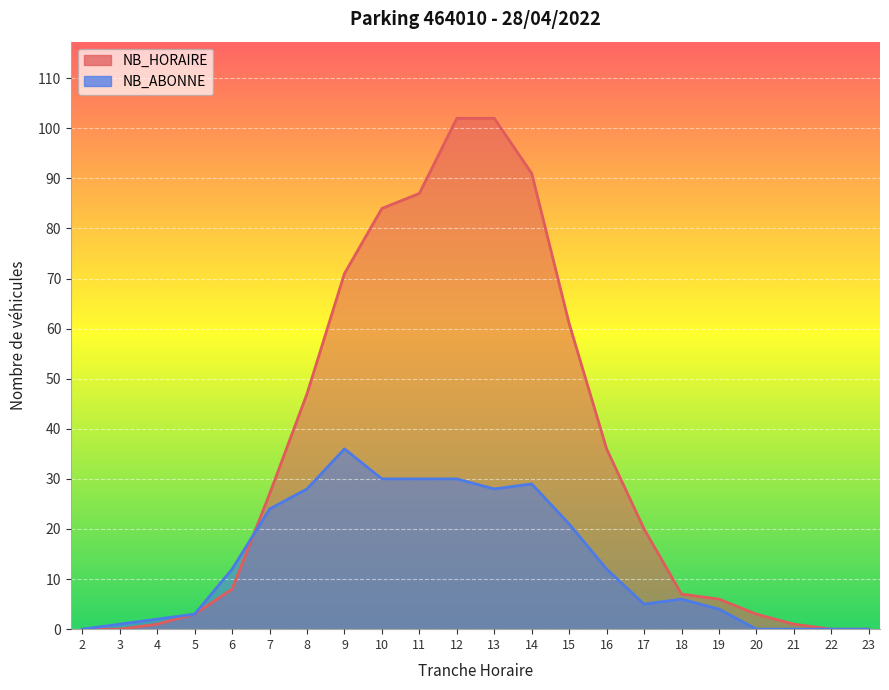

True or false: NB_ABONNE has a value of 30 at 11.

True